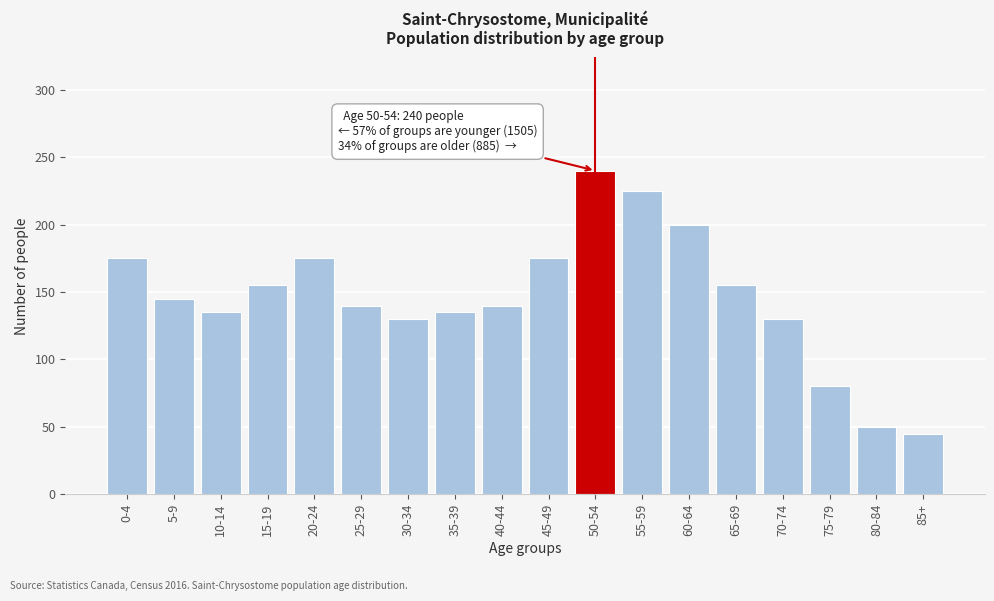

Reading right to left, list all the values displayed in this chart.

85+=45	80-84=50	75-79=80	70-74=130	65-69=155	60-64=200	55-59=225	50-54=240	45-49=175	40-44=140	35-39=135	30-34=130	25-29=140	20-24=175	15-19=155	10-14=135	5-9=145	0-4=175